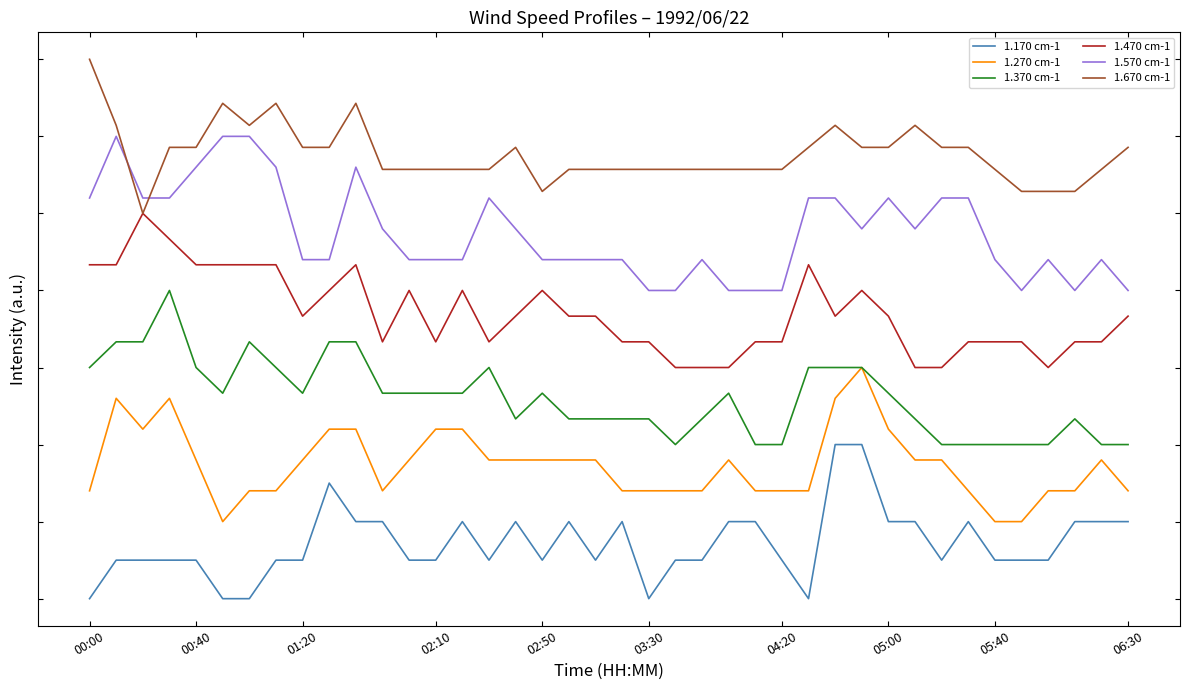

Which series has the largest range (max minus min)?

1.170 cm-1